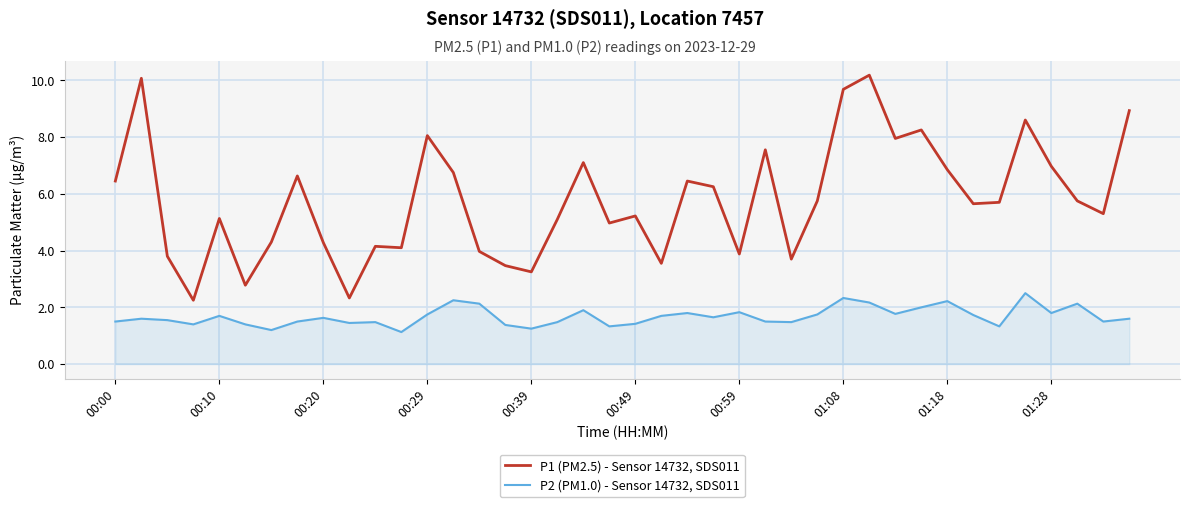

True or false: P1 (PM2.5) - Sensor 14732, SDS011 and P2 (PM1.0) - Sensor 14732, SDS011 cross at least once.

False